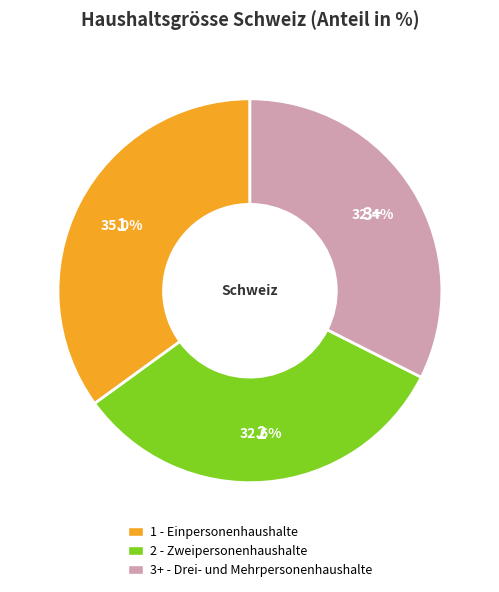

Is 1 the majority of the pie?

No